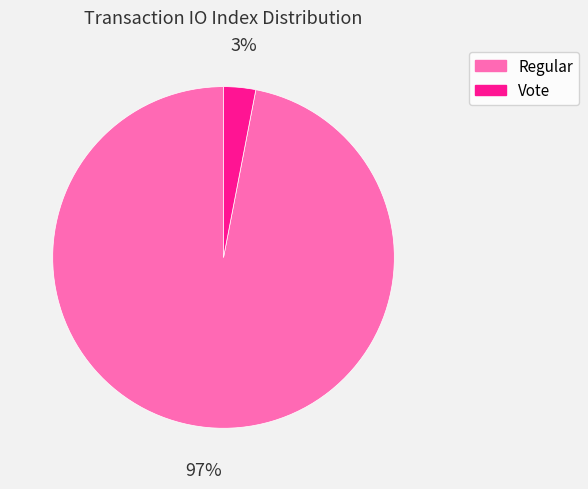

Count the number of slices in the pie.

2